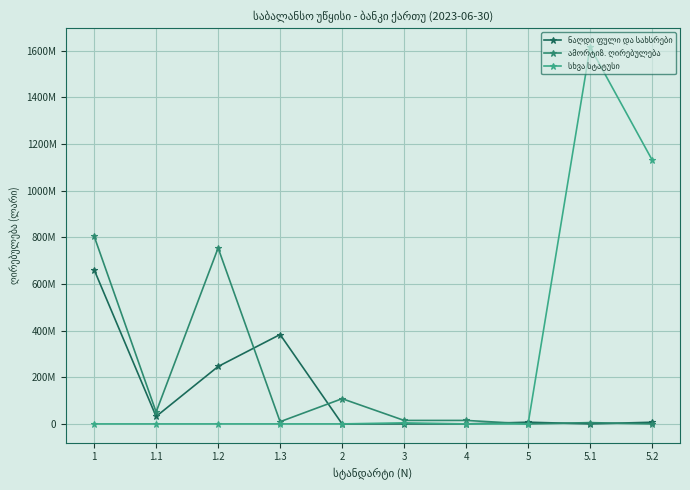

Does the chart display data point markers on the line(s)?

Yes